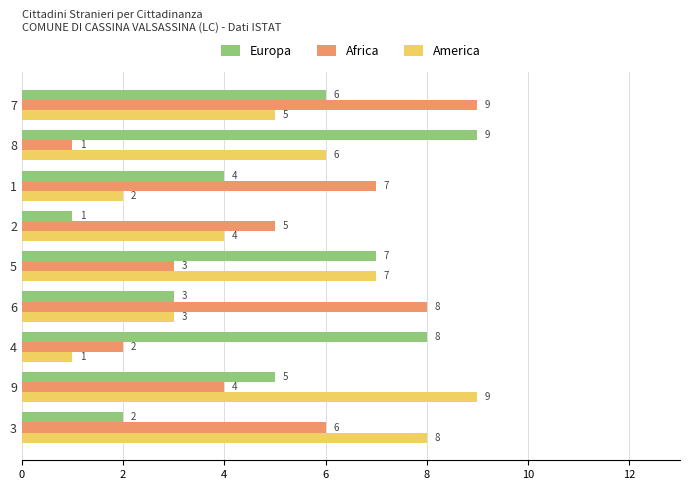

What is the difference between the maximum and minimum values in the Africa series?

8